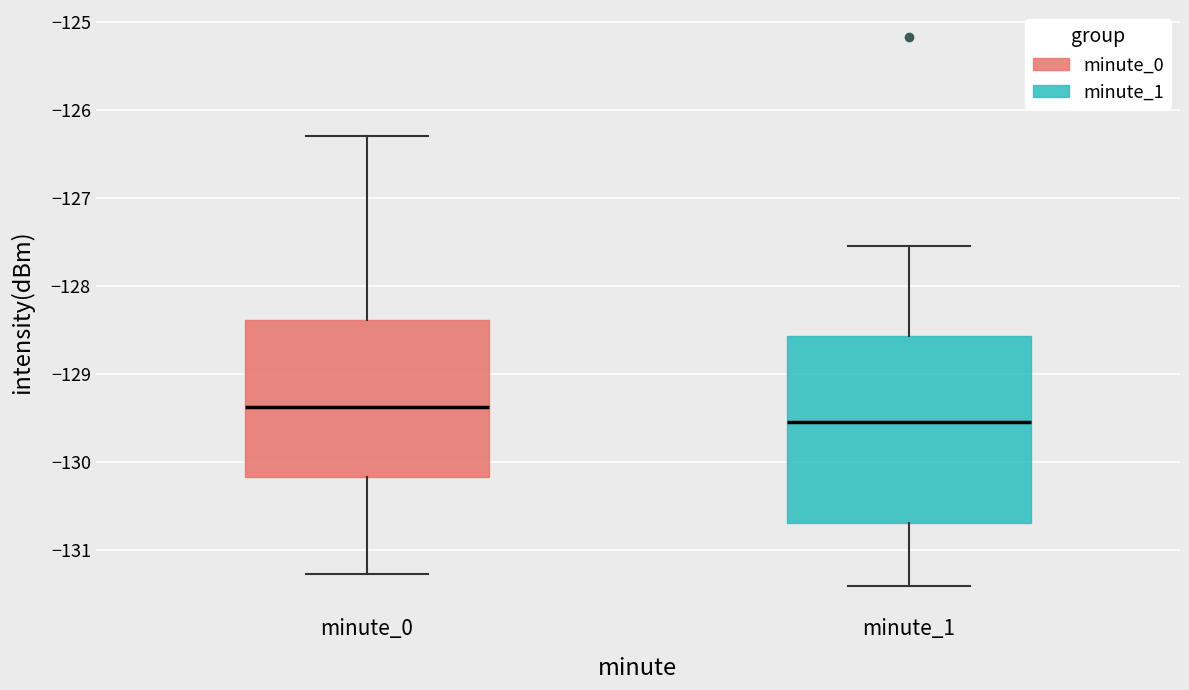

Which box's median line is the lowest?

minute_1